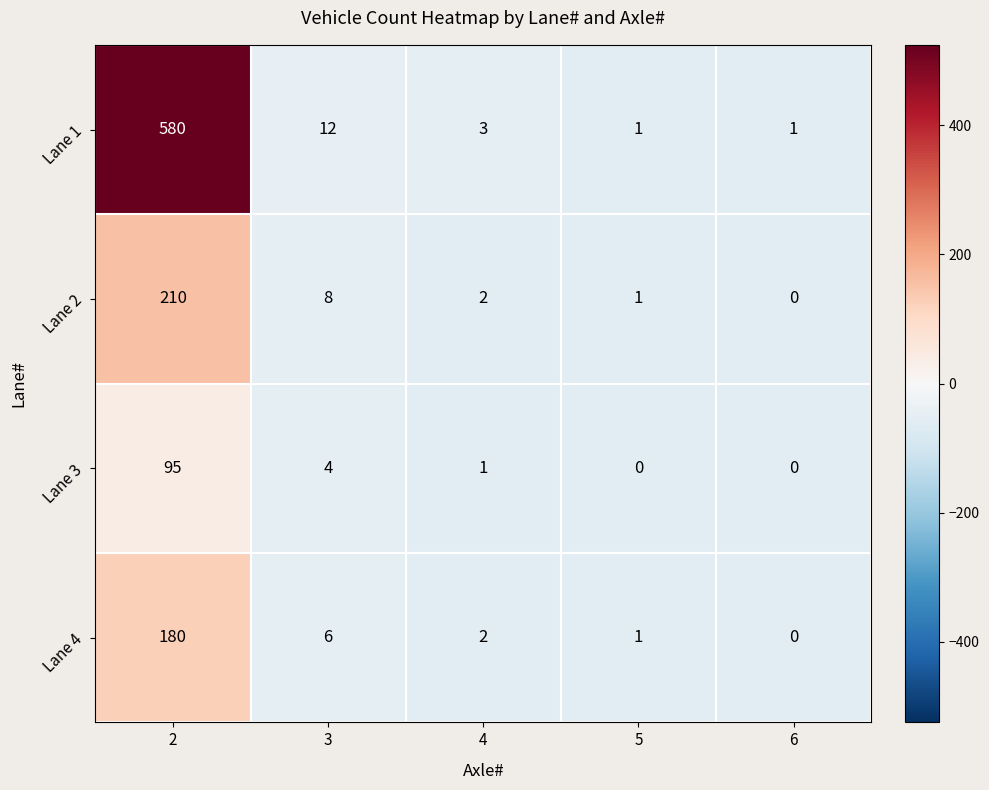

What is the greatest value displayed?

580